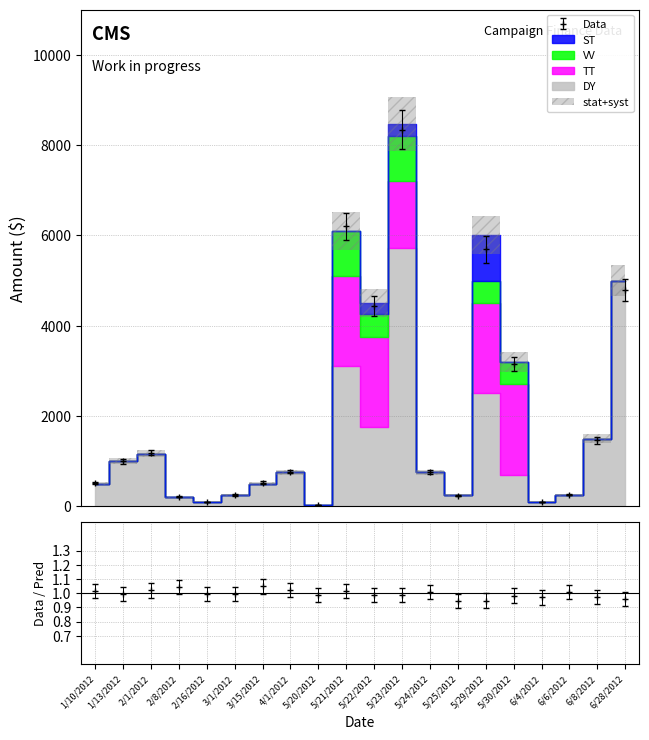

What is the sum of all ST values?

1500